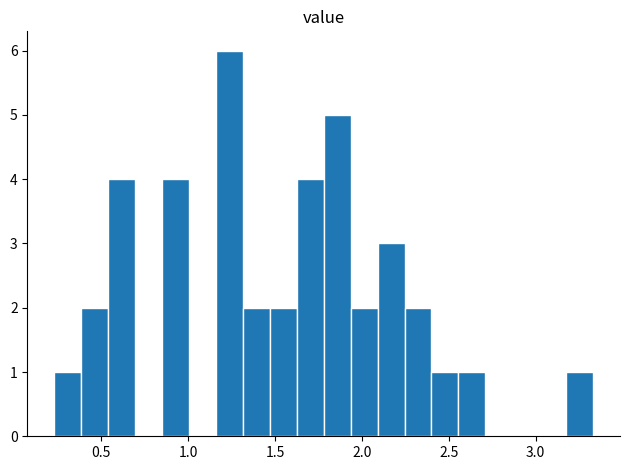

Around what value on the x-axis is the tallest bar? Give the approximate position of its centre, as read against the axis.

1.25